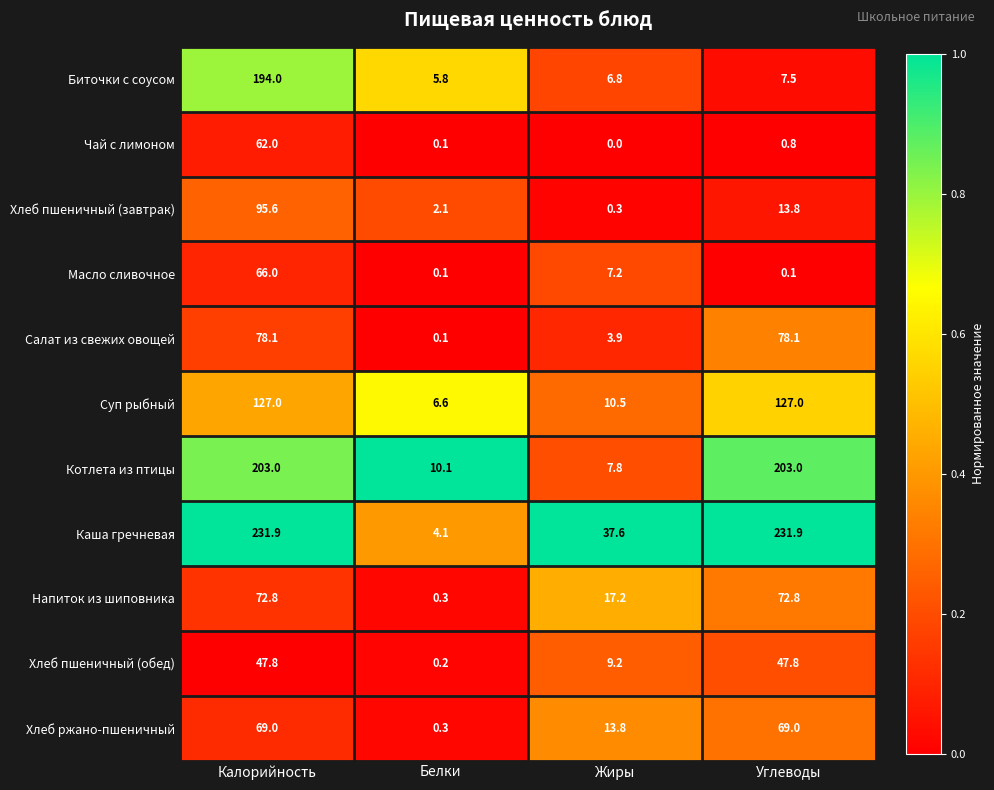

Rank the series by their maximum value, from highest to lowest.

Каша гречневая, Котлета из птицы, Биточки с соусом, Суп рыбный, Хлеб пшеничный (завтрак), Салат из свежих овощей, Напиток из шиповника, Хлеб ржано-пшеничный, Масло сливочное, Чай с лимоном, Хлеб пшеничный (обед)